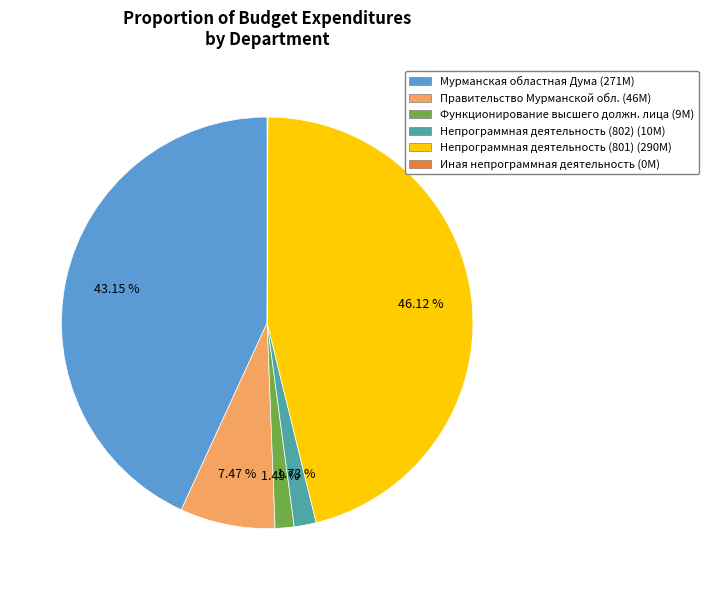

Does any single category account for the majority?

No